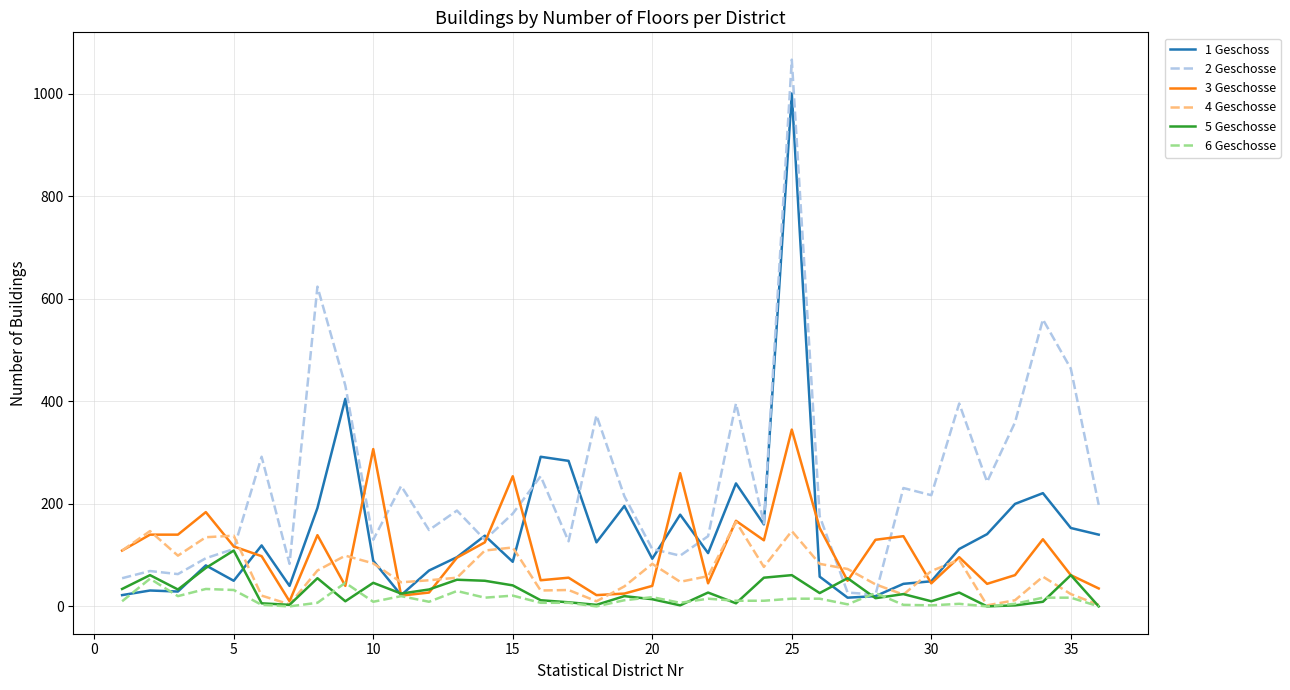

Which series has the widest spread of values?

2 Geschosse